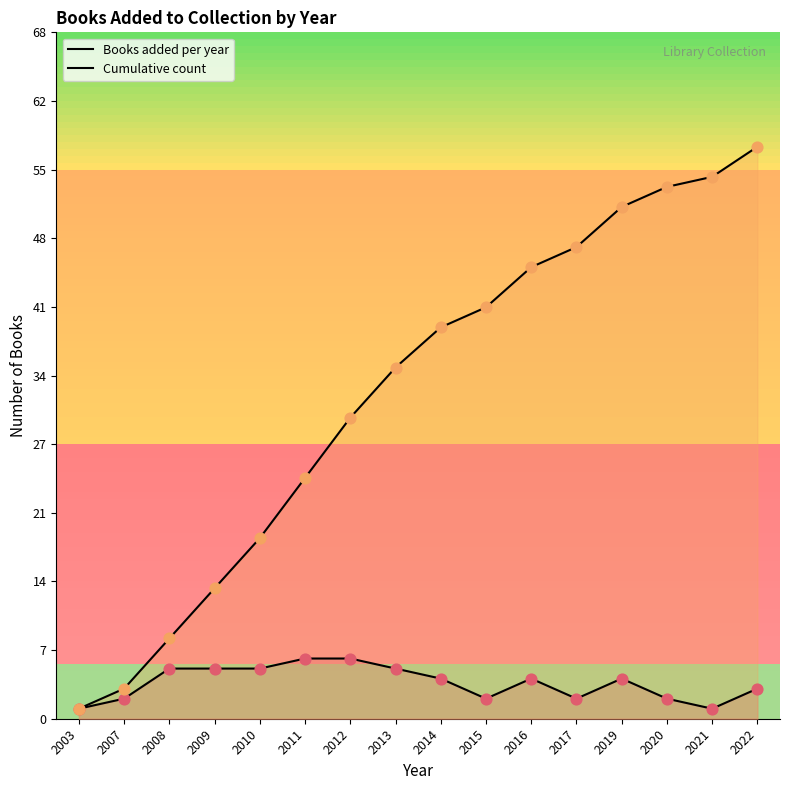

Which series contains the lowest Y value?

Books added per year